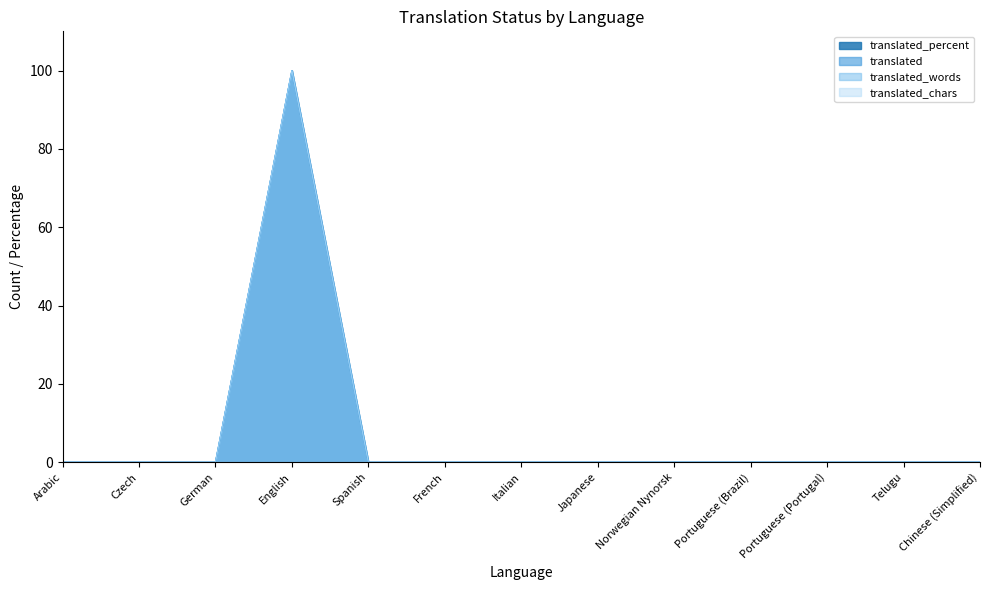

True or false: translated_words and translated_percent intersect in this chart.

False